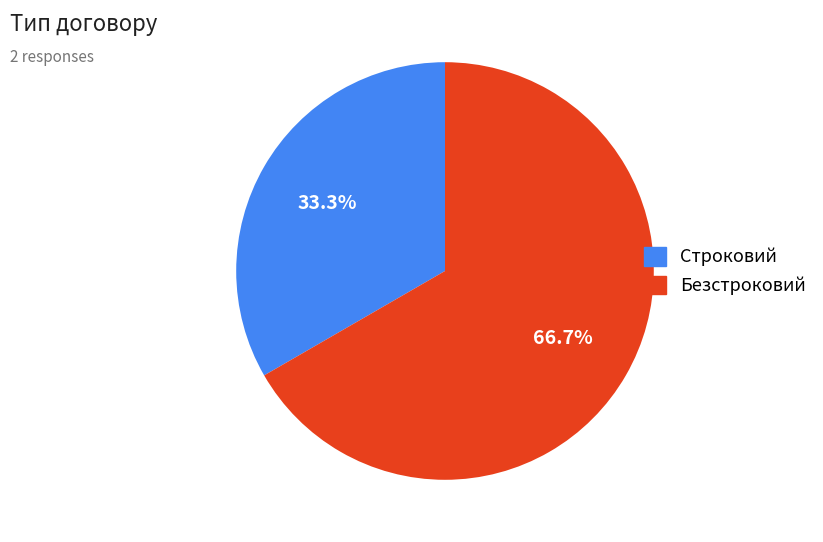

Does Строковий represent more than half of the total?

No